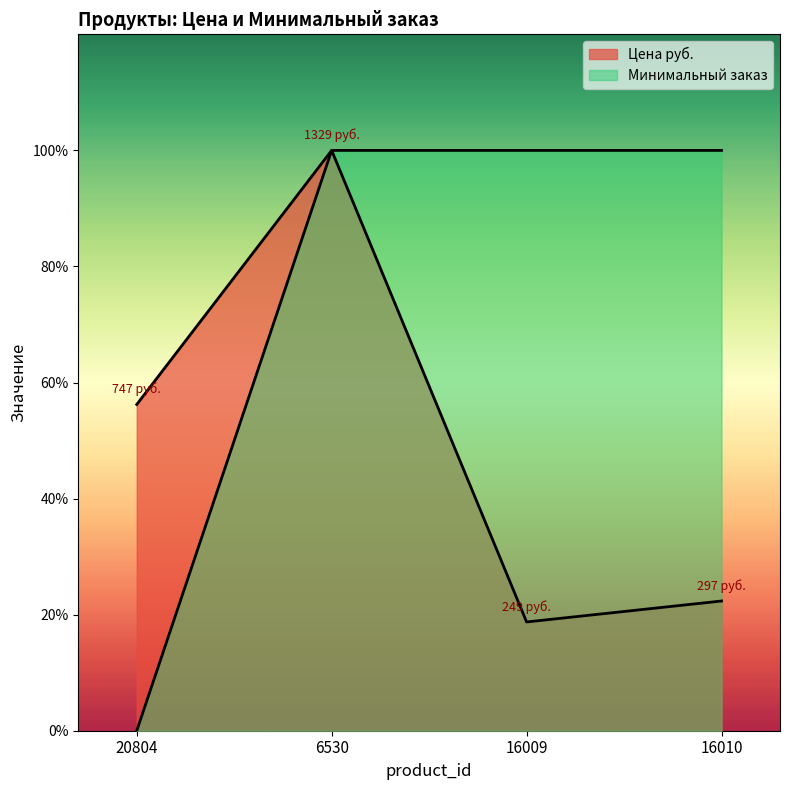

Does the chart display data point markers on the line(s)?

No